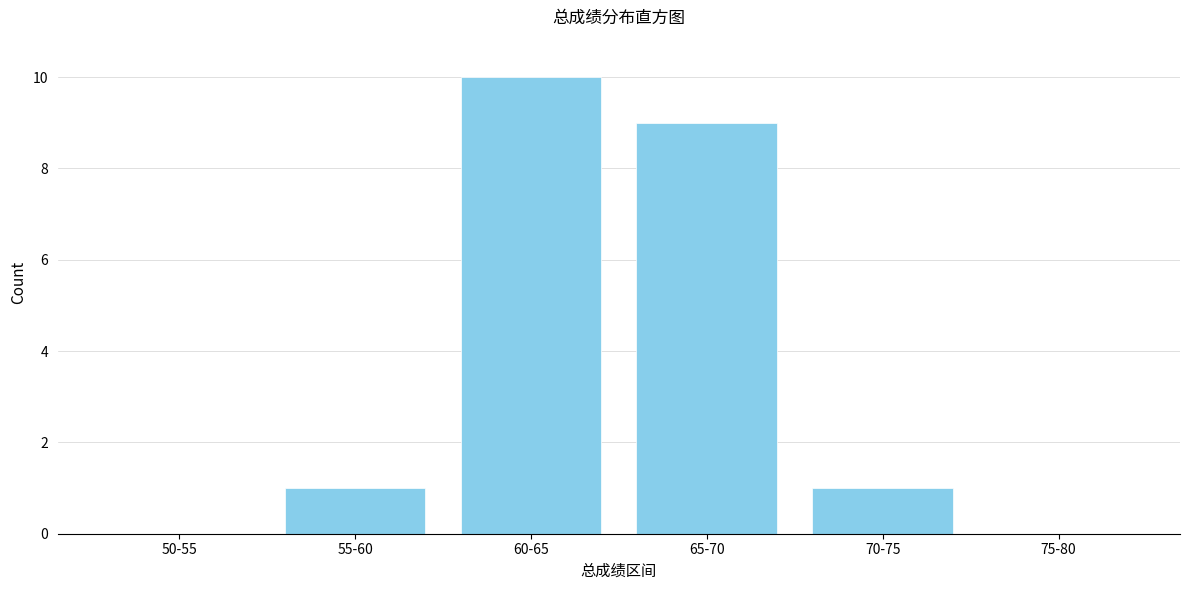

Reading left to right, what are all the values shown in this chart?

50-55=0	55-60=1	60-65=10	65-70=9	70-75=1	75-80=0